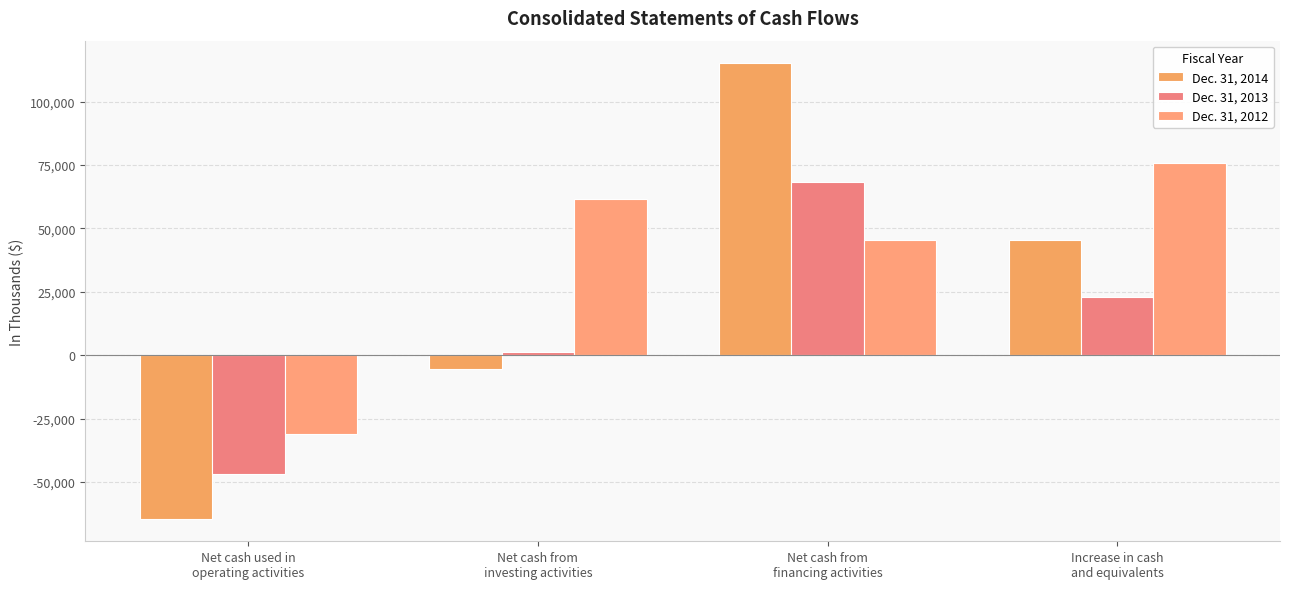

Which series has the widest spread of values?

Dec. 31, 2014